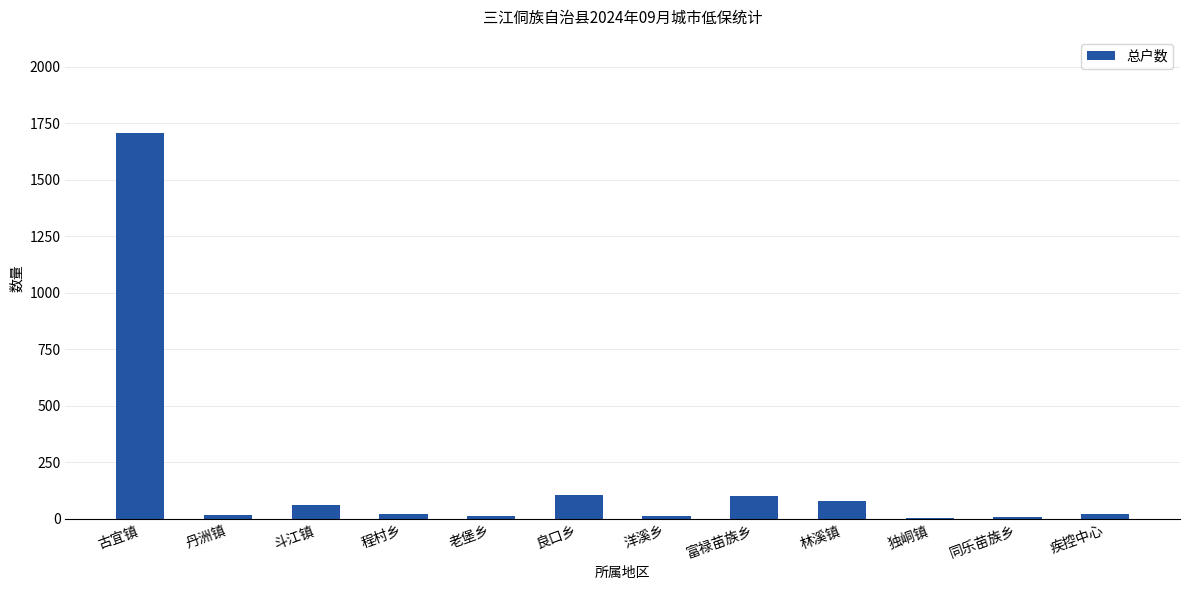

What is the sum of the values at 斗江镇 and 林溪镇?

138